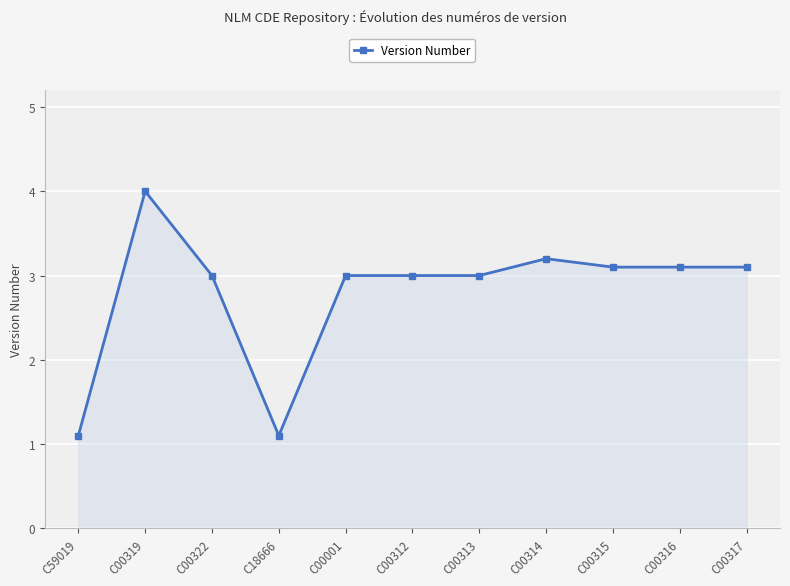

Reading left to right, transcribe all the data shown in this chart.

C59019=1.1	C00319=4.0	C00322=3.0	C18666=1.1	C00001=3.0	C00312=3.0	C00313=3.0	C00314=3.2	C00315=3.1	C00316=3.1	C00317=3.1